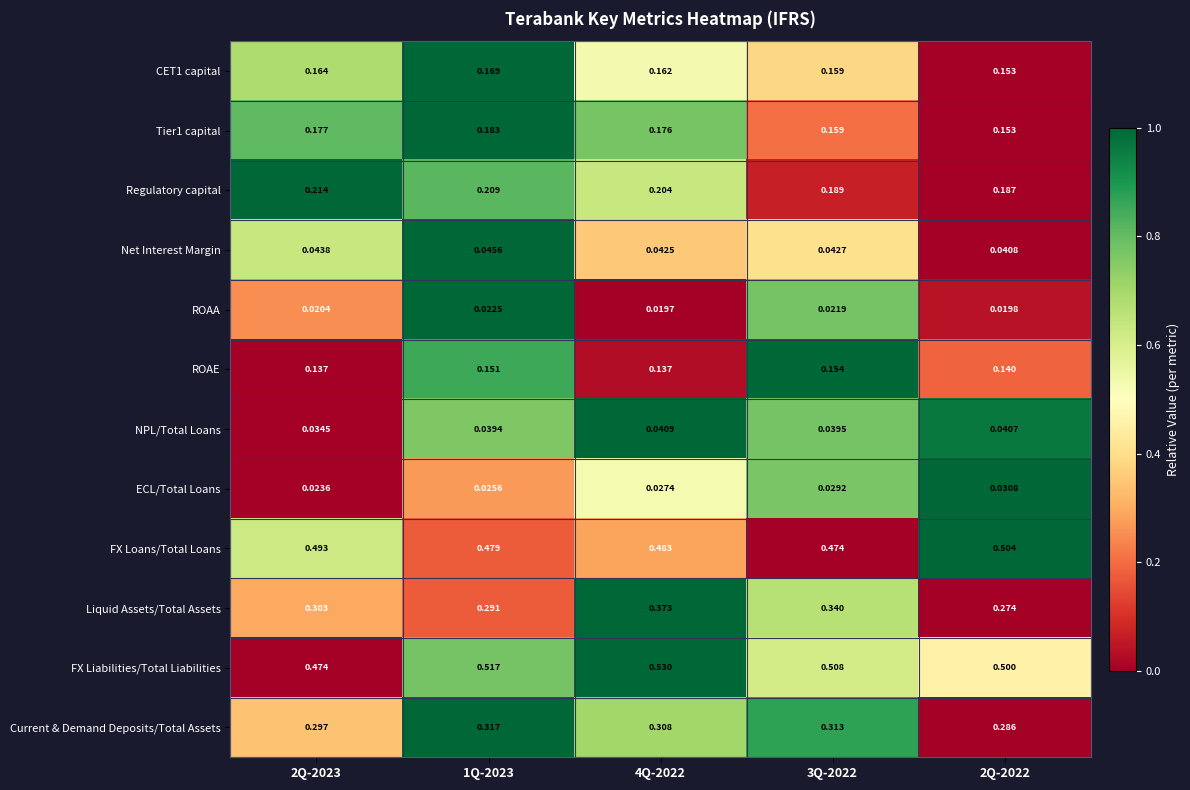

Between 2Q-2023 and 3Q-2022, which series saw the biggest shift?

Liquid Assets/Total Assets